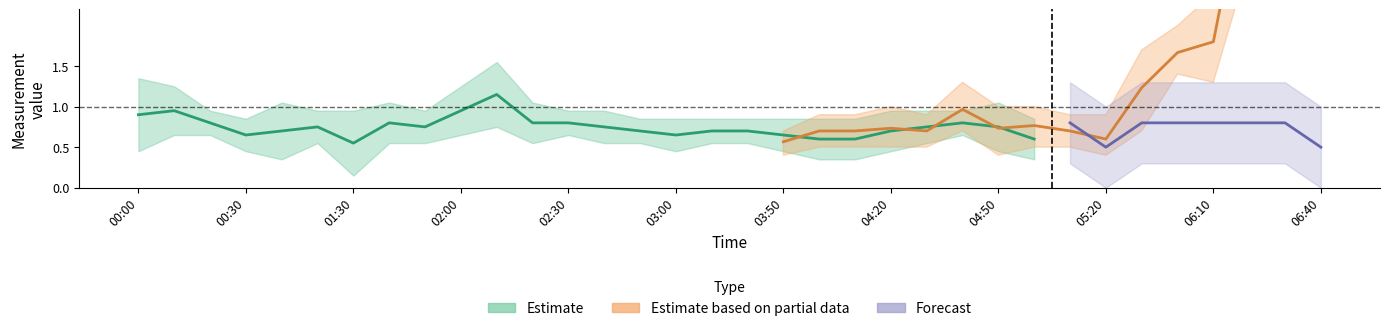

Count the 2.047 values in the range 0 to 1.

30